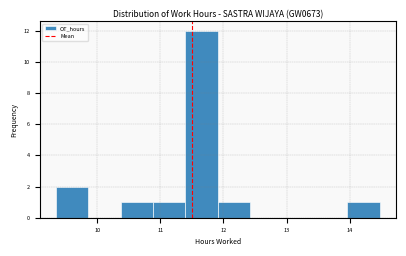

Over which range of the x-axis is the bar tallest?

11.4 to 11.9